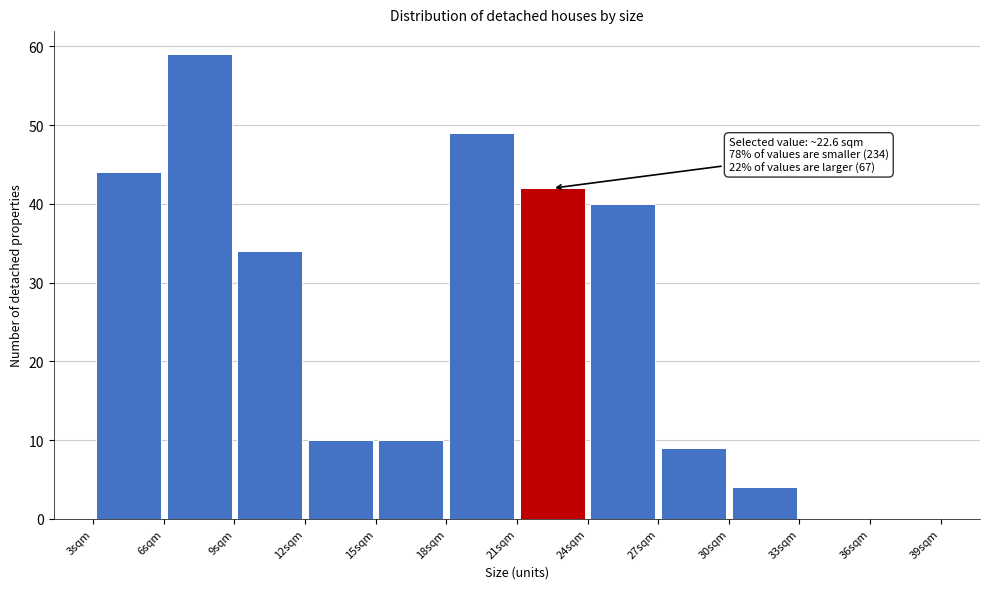

Over which range of the x-axis is the bar tallest?

6 to 9